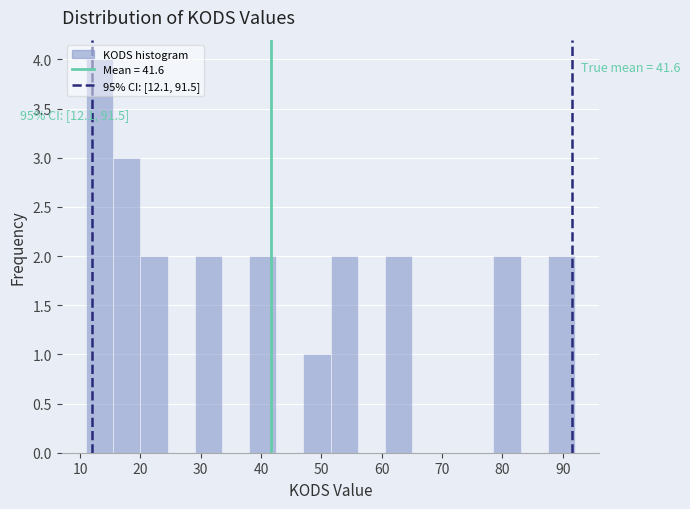

Which range on the x-axis has the tallest bar?

11.0 to 15.5